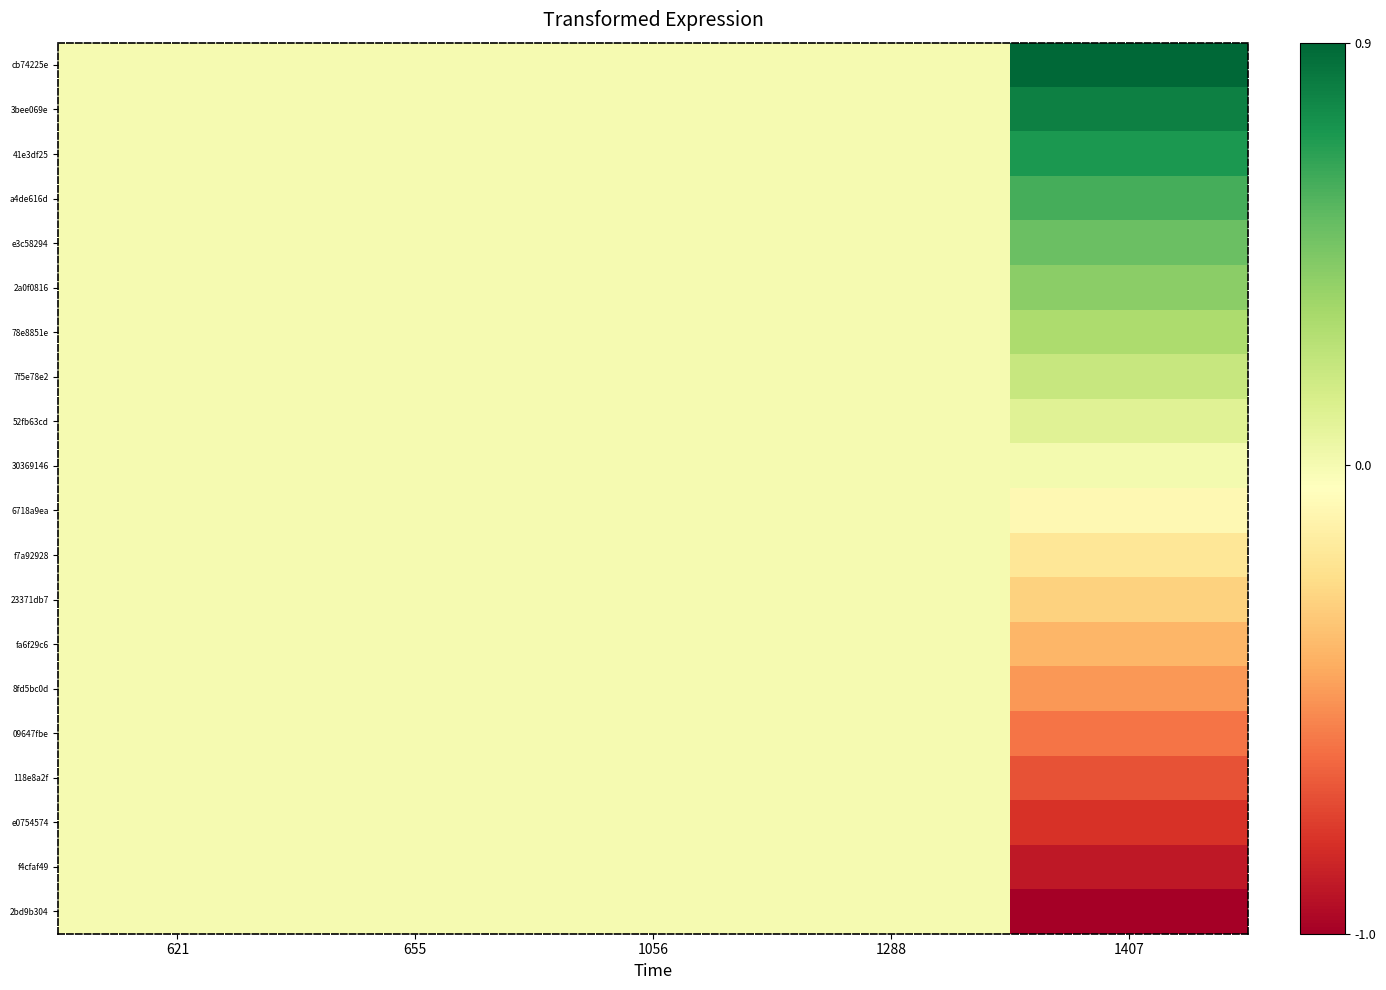

Reading left to right, what are all the values shown in this chart?

cb74225e: 621=0.0	655=0.0	1056=0.0	1288=0.0	1407=0.9
3bee069e: 621=0.0	655=0.0	1056=0.0	1288=0.0	1407=0.8
41e3df25: 621=0.0	655=0.0	1056=0.0	1288=0.0	1407=0.7
a4de616d: 621=0.0	655=0.0	1056=0.0	1288=0.0	1407=0.6
e3c58294: 621=0.0	655=0.0	1056=0.0	1288=0.0	1407=0.5
2a0f0816: 621=0.0	655=0.0	1056=0.0	1288=0.0	1407=0.4
78e8851e: 621=0.0	655=0.0	1056=0.0	1288=0.0	1407=0.3
7f5e78e2: 621=0.0	655=0.0	1056=0.0	1288=0.0	1407=0.2
52fb63cd: 621=0.0	655=0.0	1056=0.0	1288=0.0	1407=0.1
30369146: 621=0.0	655=0.0	1056=0.0	1288=0.0	1407=0.0
6718a9ea: 621=0.0	655=0.0	1056=0.0	1288=0.0	1407=-0.1
f7a92928: 621=0.0	655=0.0	1056=0.0	1288=0.0	1407=-0.2
23371db7: 621=0.0	655=0.0	1056=0.0	1288=0.0	1407=-0.3
fa6f29c6: 621=0.0	655=0.0	1056=0.0	1288=0.0	1407=-0.4
8fd5bc0d: 621=0.0	655=0.0	1056=0.0	1288=0.0	1407=-0.5
09647fbe: 621=0.0	655=0.0	1056=0.0	1288=0.0	1407=-0.6
118e8a2f: 621=0.0	655=0.0	1056=0.0	1288=0.0	1407=-0.7
e0754574: 621=0.0	655=0.0	1056=0.0	1288=0.0	1407=-0.8
f4cfaf49: 621=0.0	655=0.0	1056=0.0	1288=0.0	1407=-0.9
2bd9b304: 621=0.0	655=0.0	1056=0.0	1288=0.0	1407=-1.0